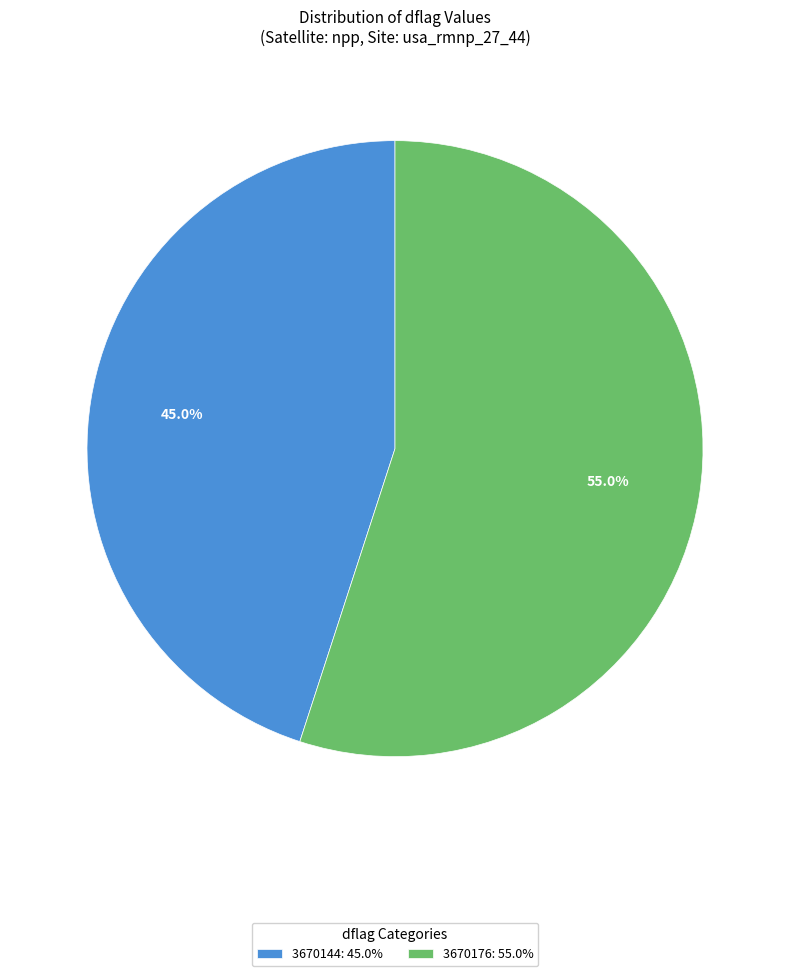

Is 3670144 the majority of the pie?

No